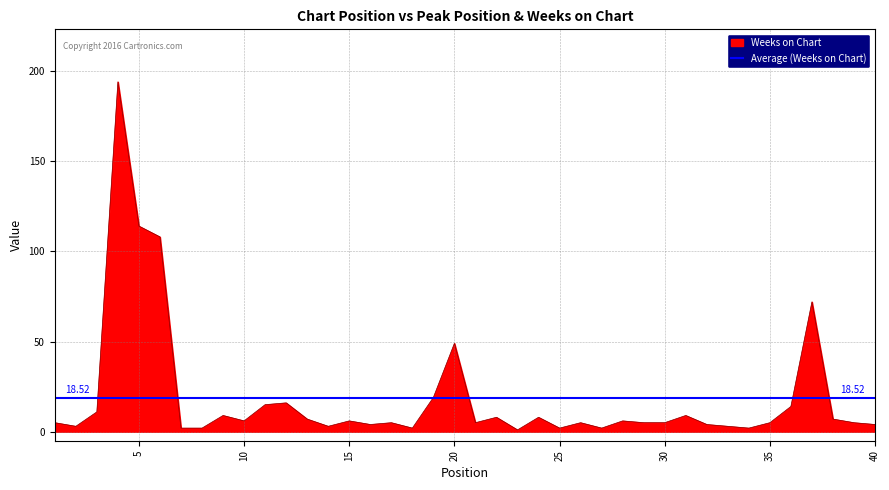

What is the greatest value displayed?

194